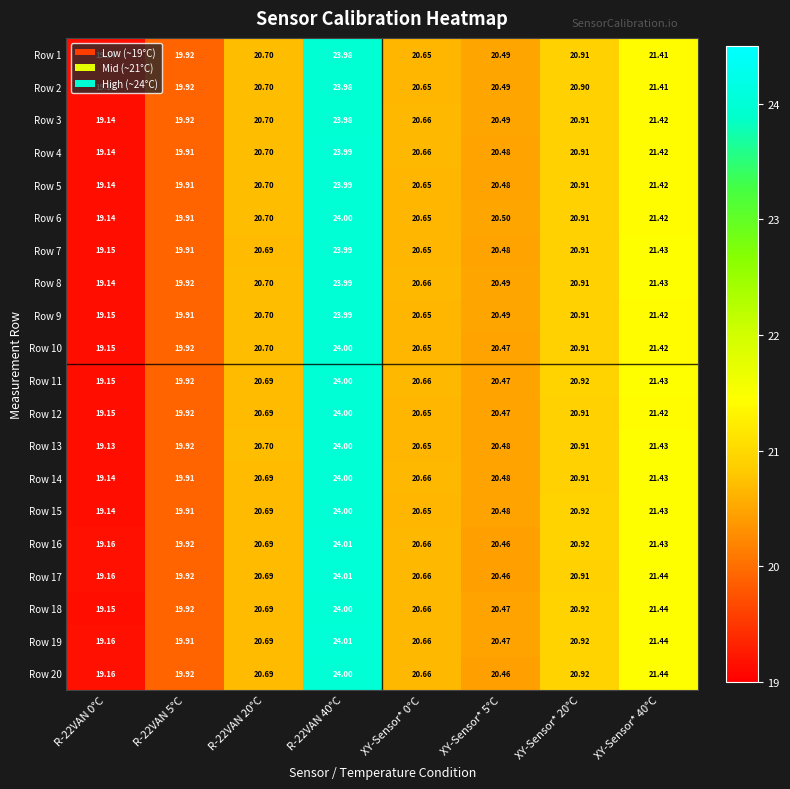

Which label corresponds to the largest value in the chart?

R-22VAN 40°C